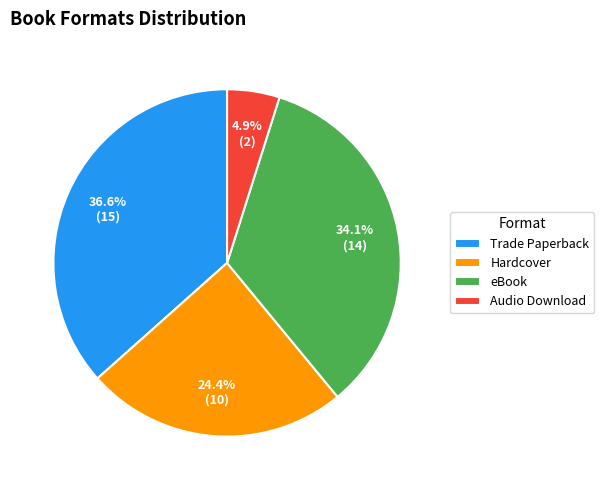

To the nearest percent, what portion does Audio Download represent?

5%